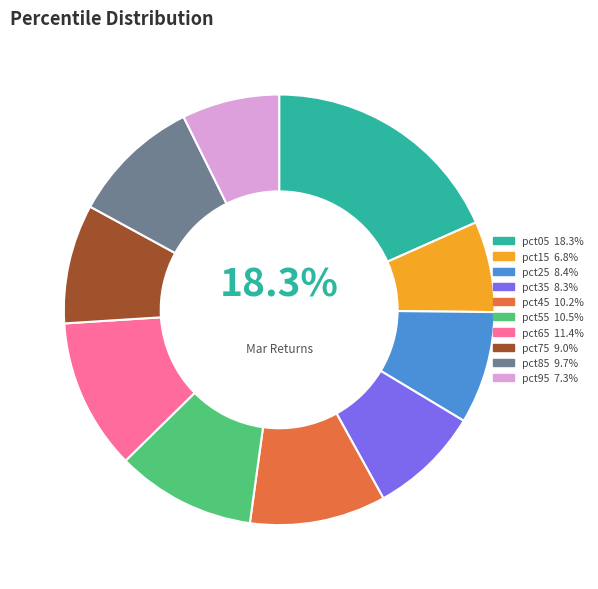

Combined, do pct45 10.2% and pct15 6.8% account for over 50%?

No